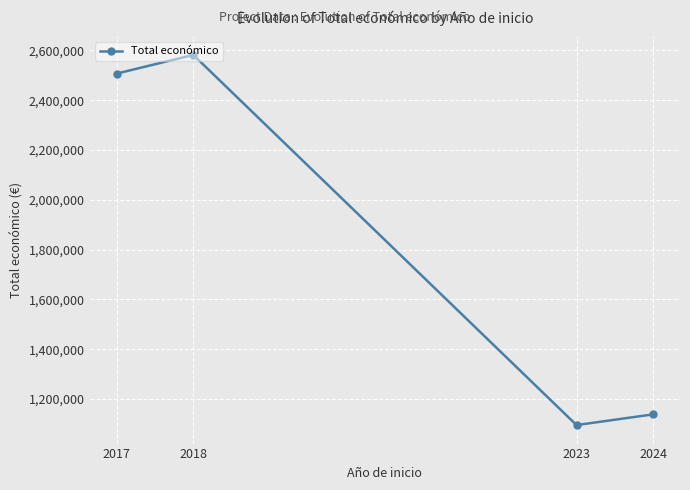

True or false: the data shows 1952248 at 2023.

False